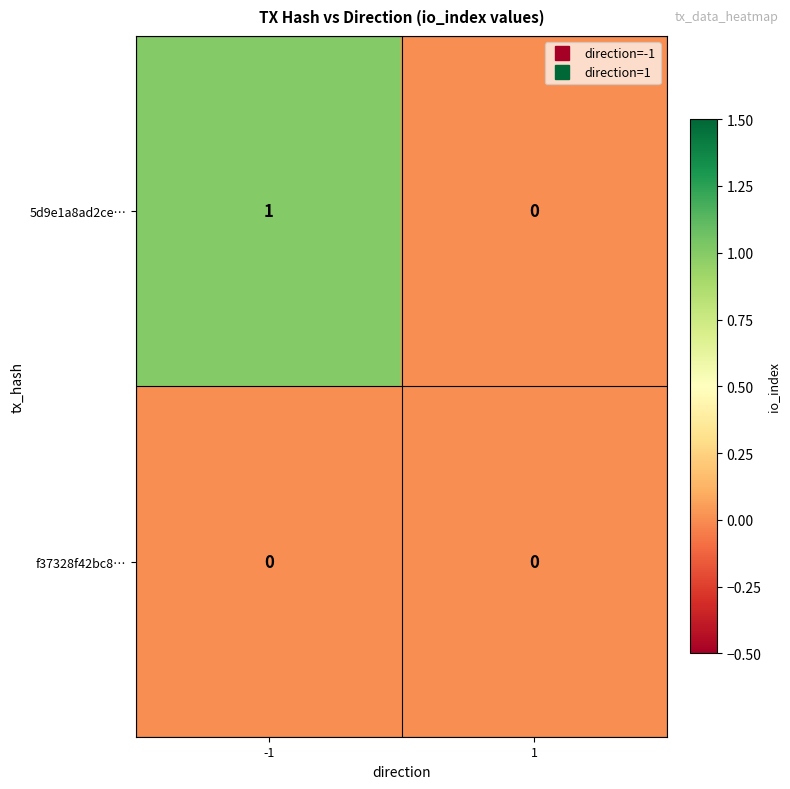

Is the value of f37328f42bc8… at -1 greater than the value of 5d9e1a8ad2ce… at -1?

No